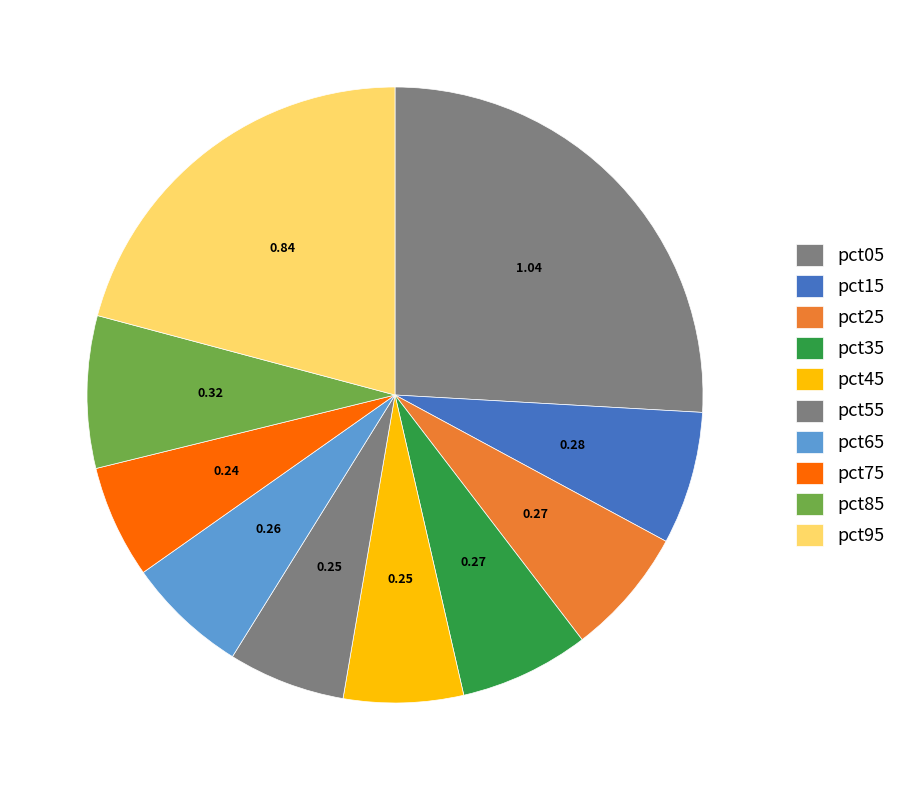

How many segments does this pie chart have?

10